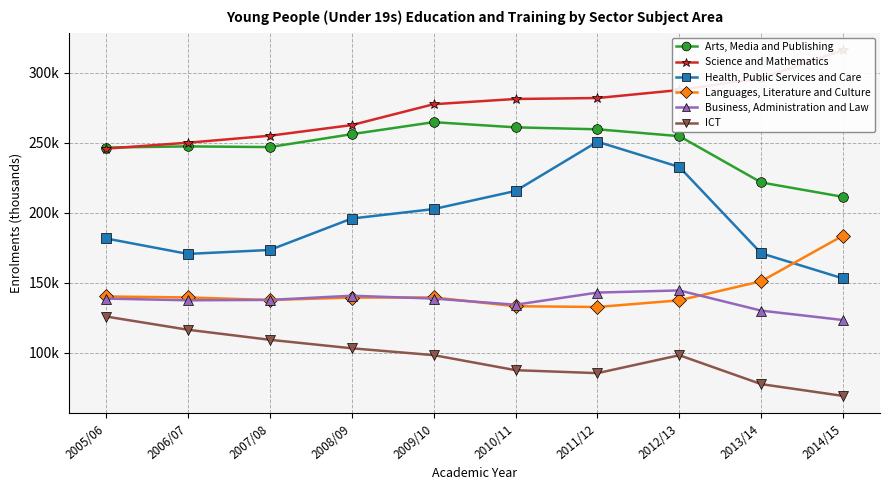

True or false: Languages, Literature and Culture has a value of 206.5 at 2007/08.

False